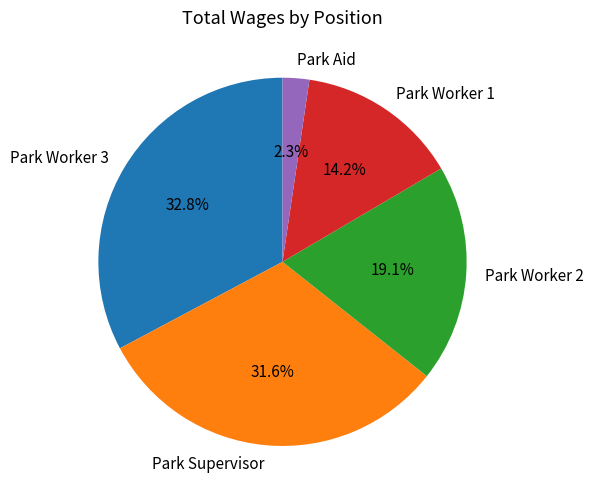

To the nearest percent, what is the difference between the Park Aid and Park Worker 3 slice percentages?

30%